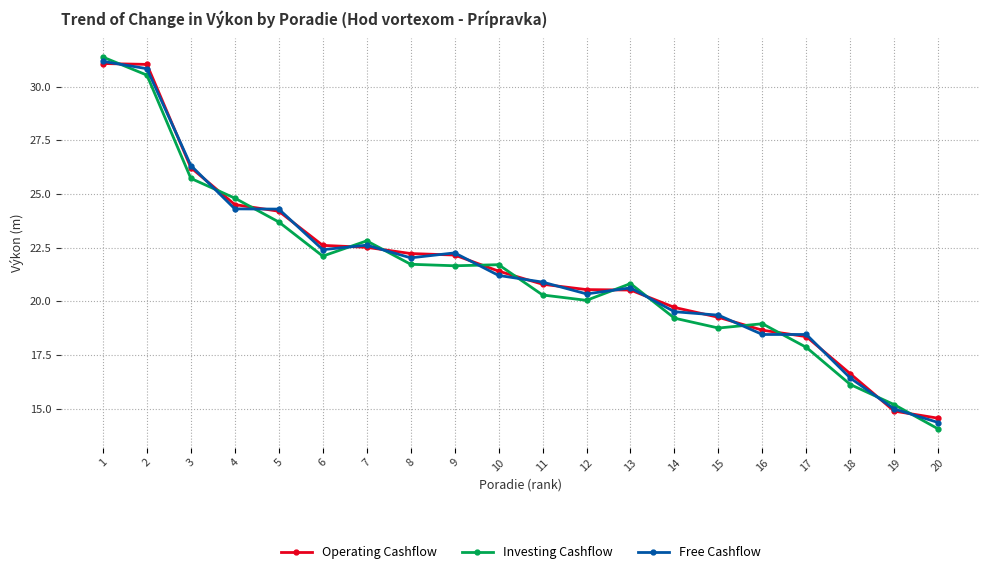

What is the minimum value shown in the chart?

14.1